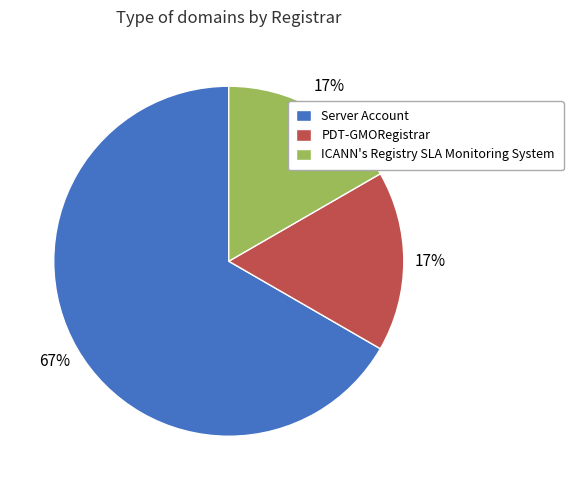

Between ICANN's Registry SLA Monitoring System and Server Account, which is larger?

Server Account